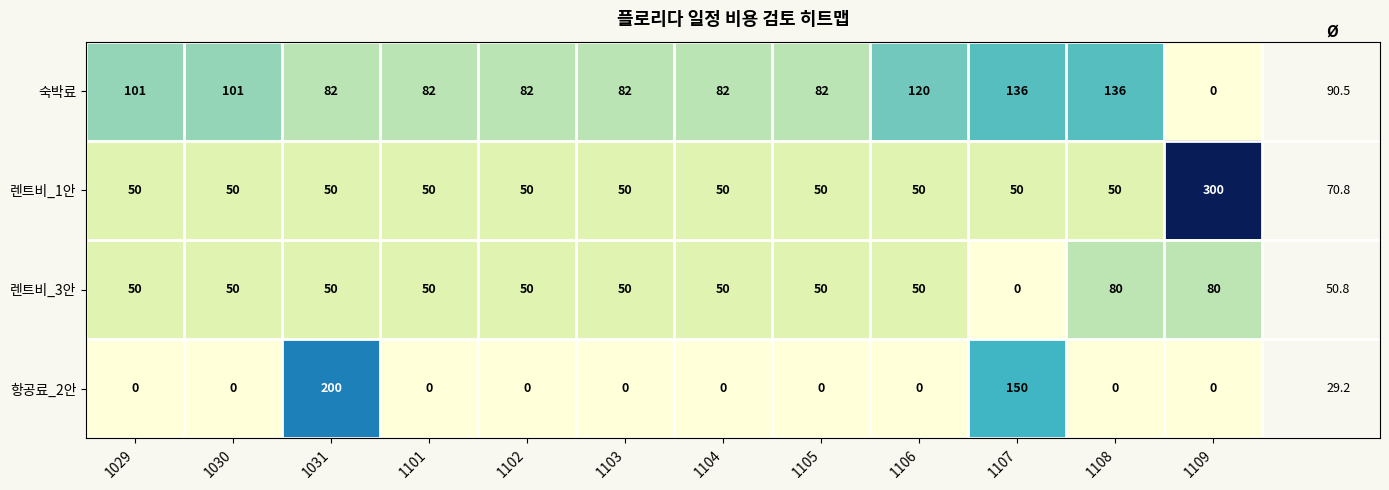

Between 1030 and 1031, which series saw the biggest shift?

항공료_2안